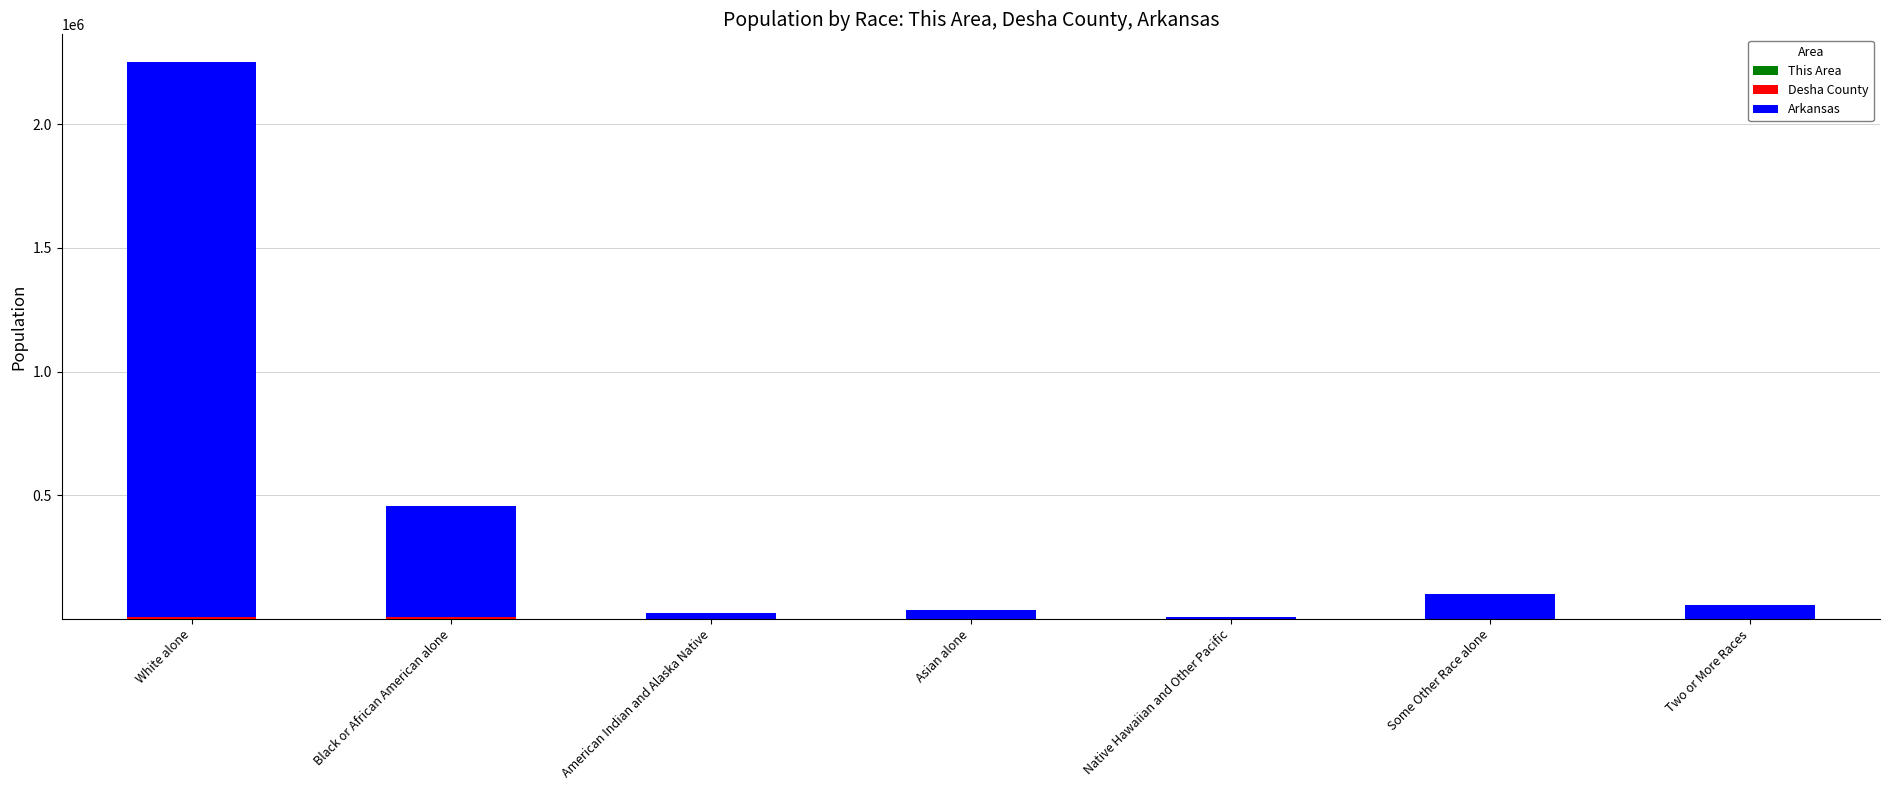

At which category is the sum across all series the highest?

White alone